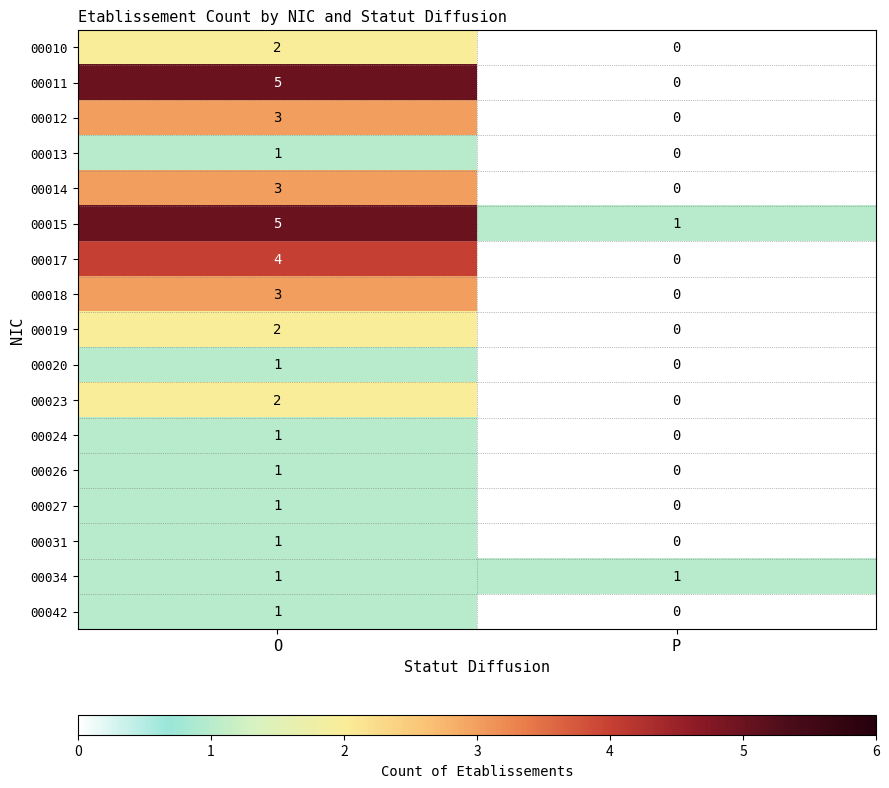

What is the spread (max minus min) of values at P?

1